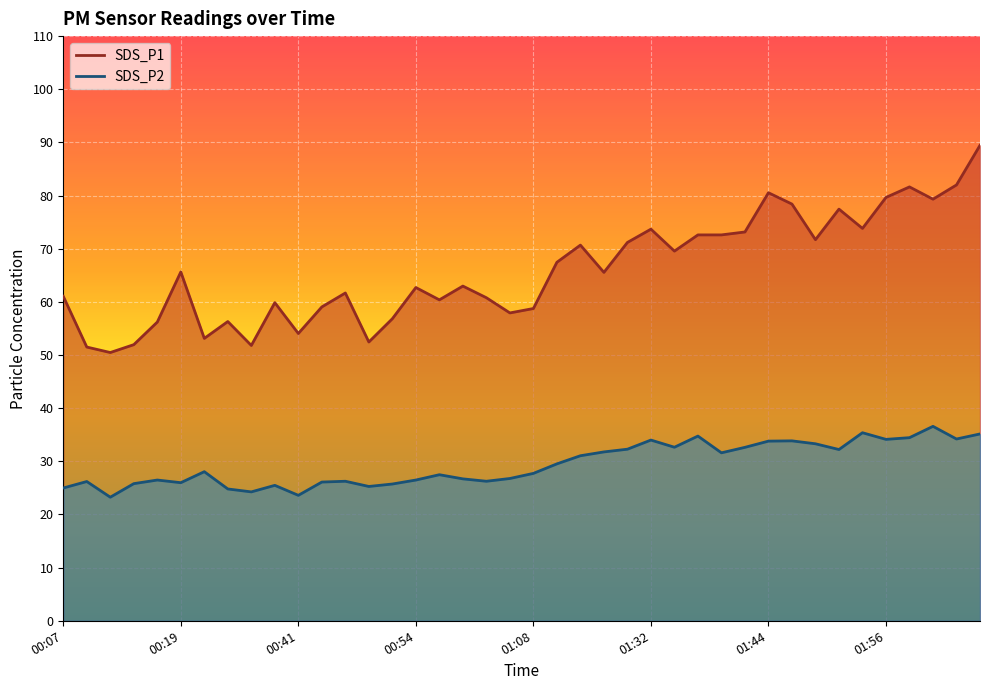

At which label does SDS_P2 first exceed 28?

00:22